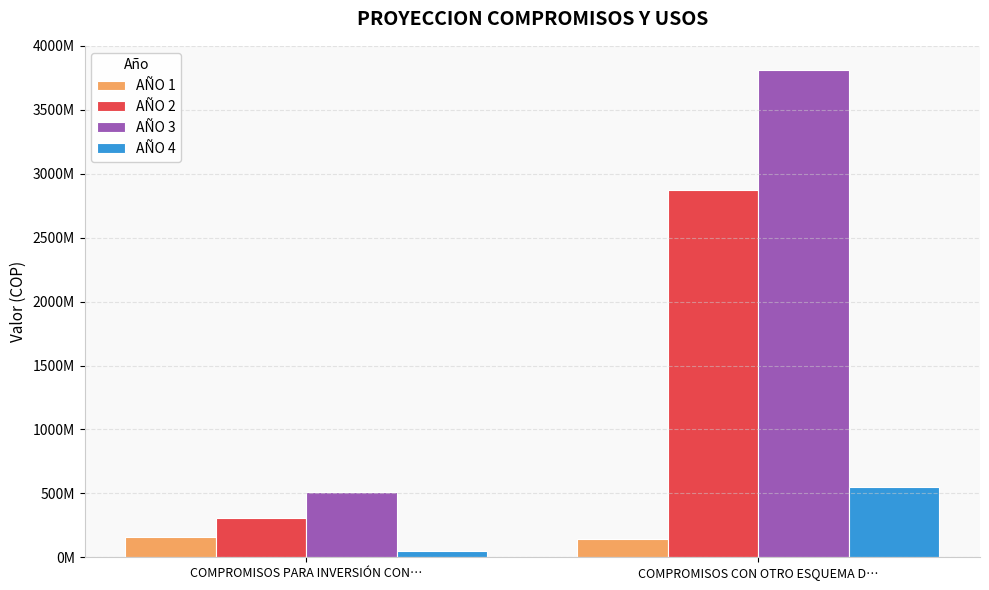

What is the label of the 2nd bar from the left?

COMPROMISOS CON OTRO ESQUEMA D…